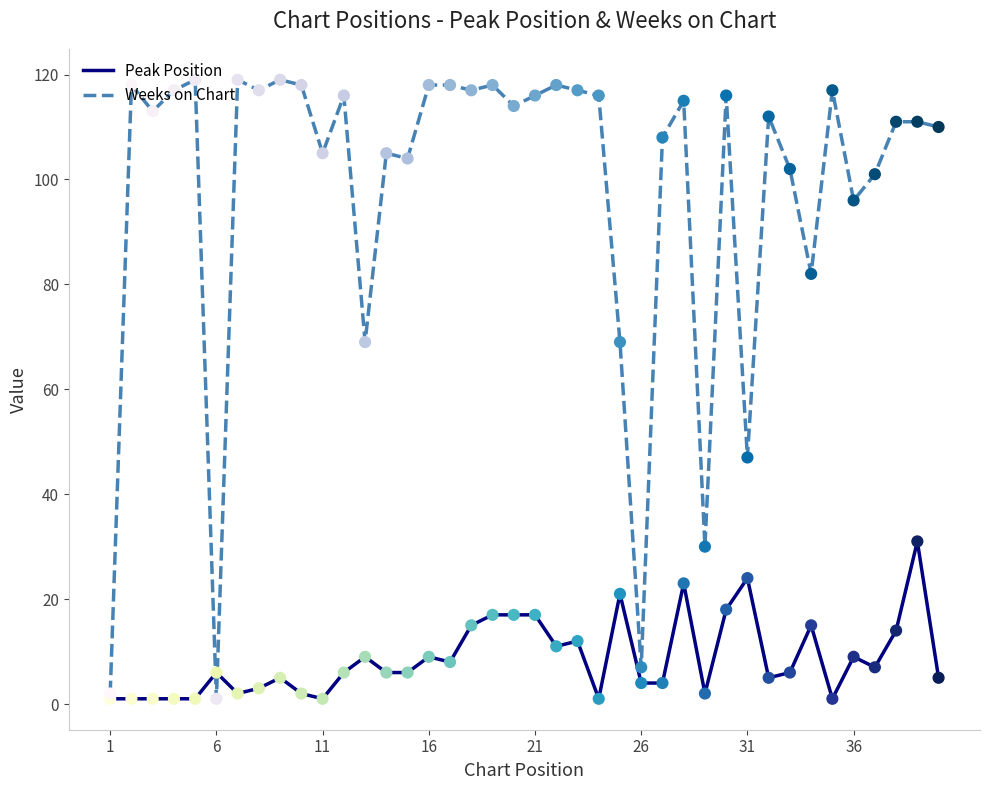

Which series has the largest total across all categories?

Weeks on Chart